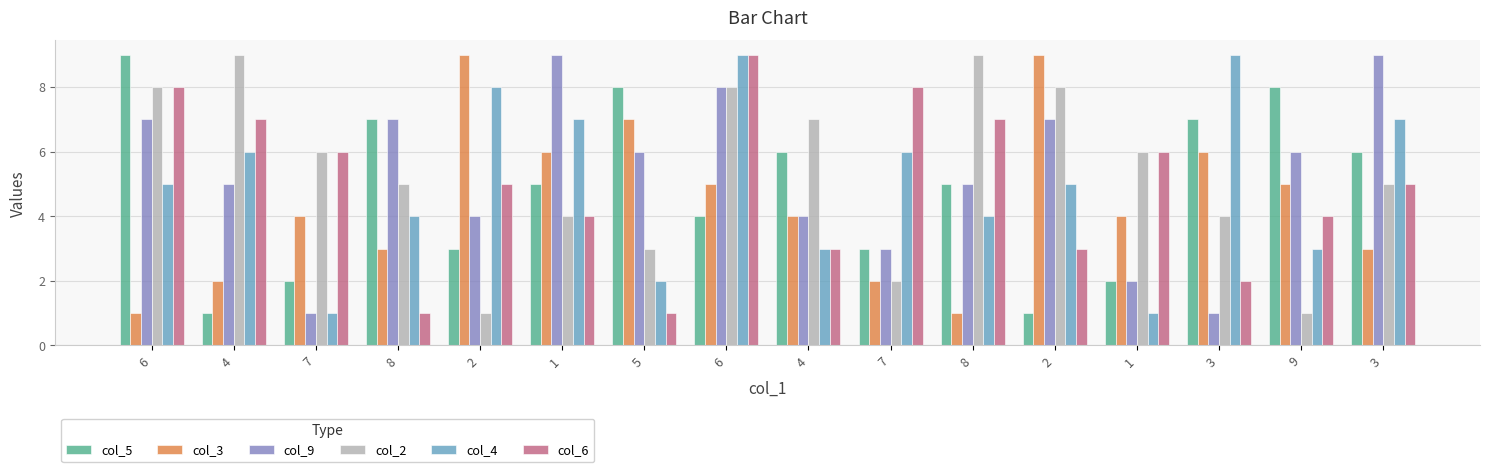

The value of col_6 at 2 is 3. True or false?

True